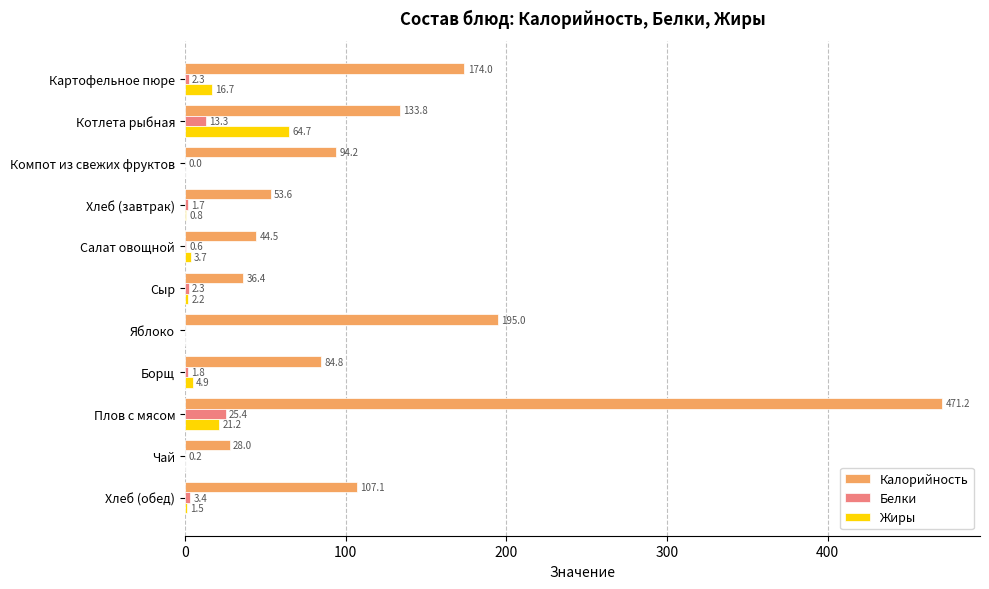

True or false: Белки has a value of 13.3 at Котлета рыбная.

True